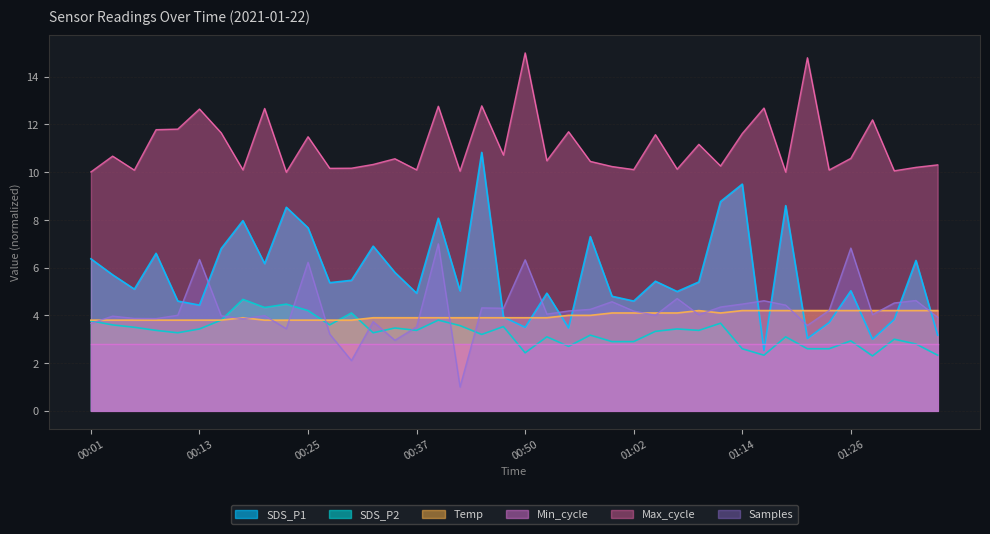

Is the value of Max_cycle at 01:31 greater than the value of SDS_P2 at 01:21?

Yes